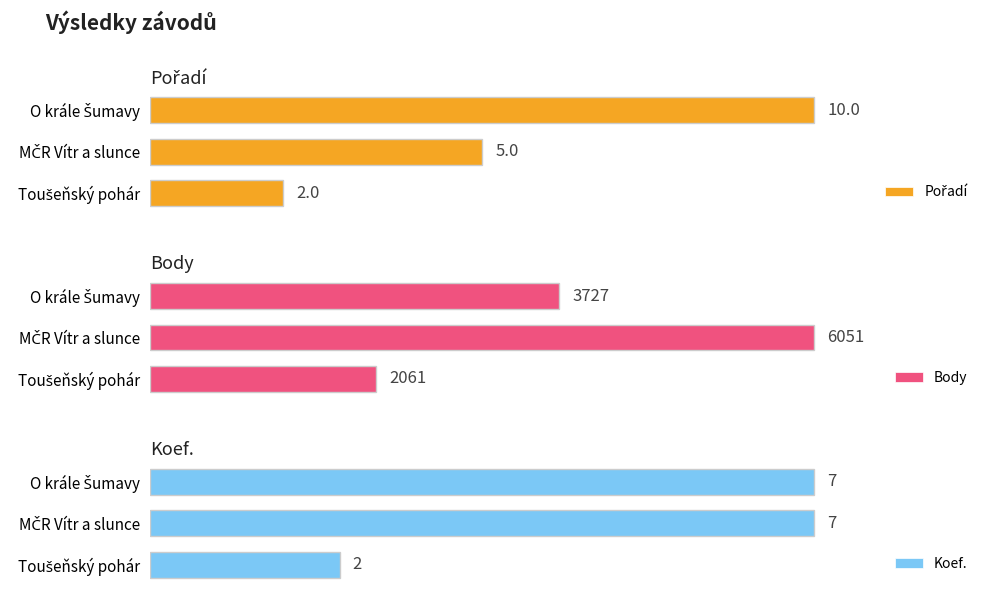

What is the value of the Koef. bar at the 2nd from the left?

7